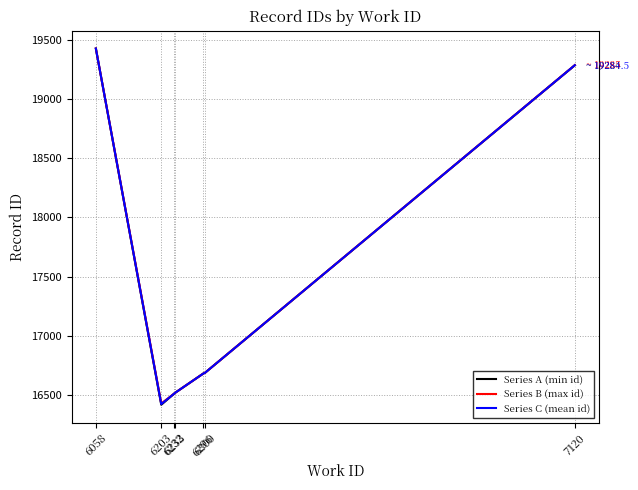

What are all the series names shown in the legend?

Series A (min id), Series B (max id), Series C (mean id)